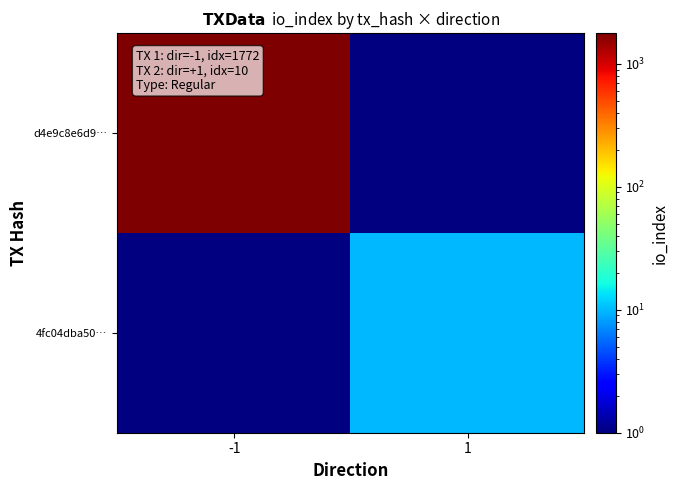

At which label does d4e9c8e6d9… reach its peak?

-1